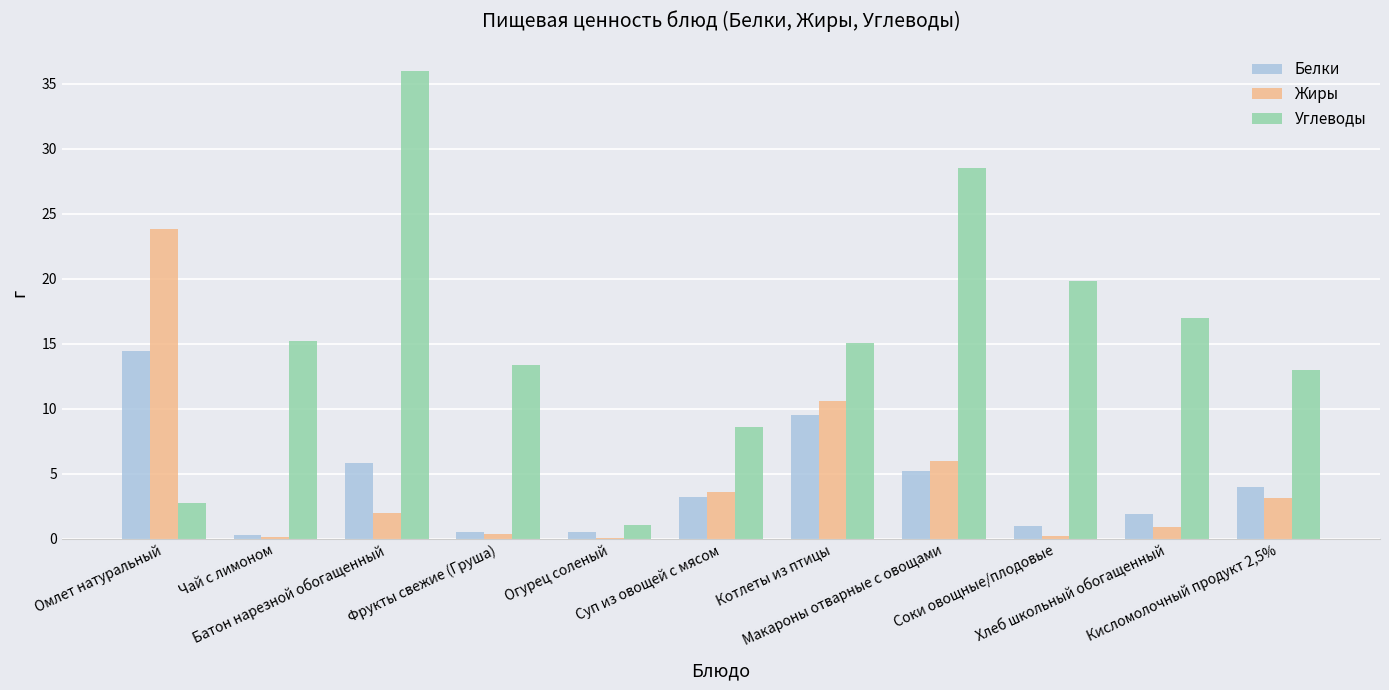

Is it true that Жиры equals 0.7 at Батон нарезной обогащенный?

False